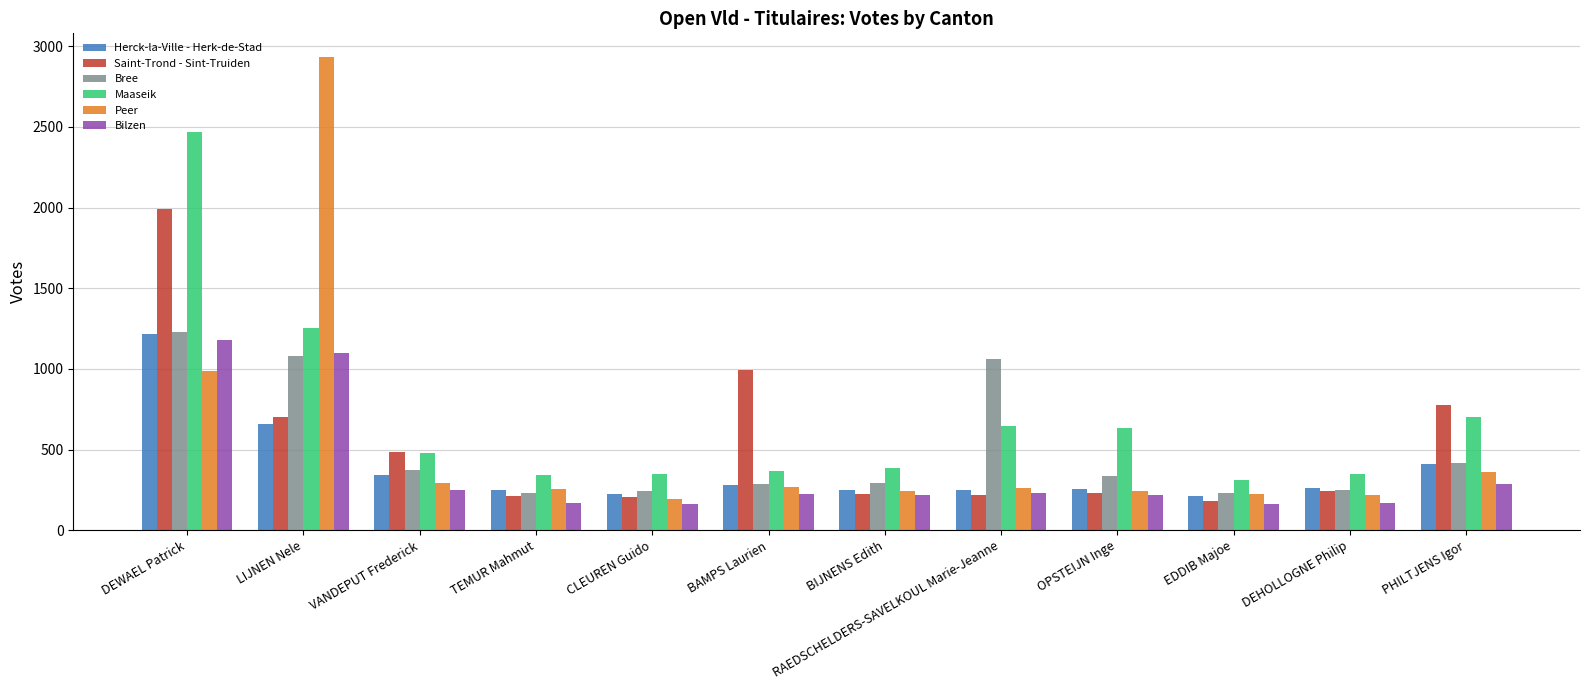

What is the difference between the Maaseik values at OPSTEIJN Inge and VANDEPUT Frederick?

155